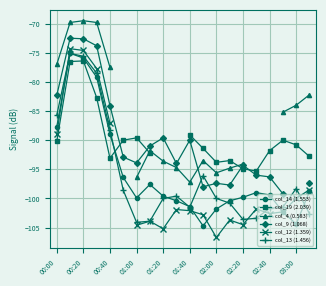

What are all the series names shown in the legend?

col_14 (1.553), col_19 (2.039), col_4 (0.583), col_9 (1.068), col_12 (1.359), col_13 (1.456)